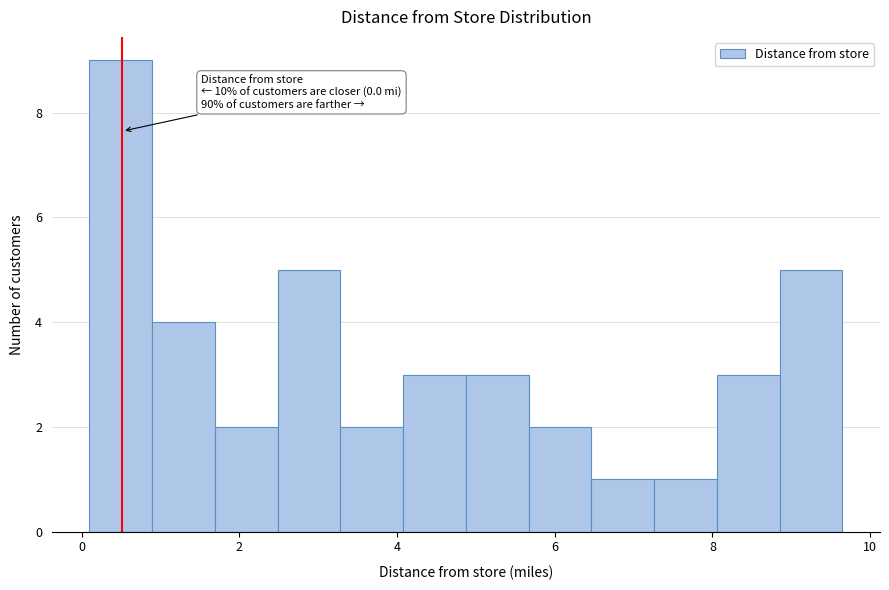

Read against the x-axis, roughly where is the centre of the tallest bar?

0.4